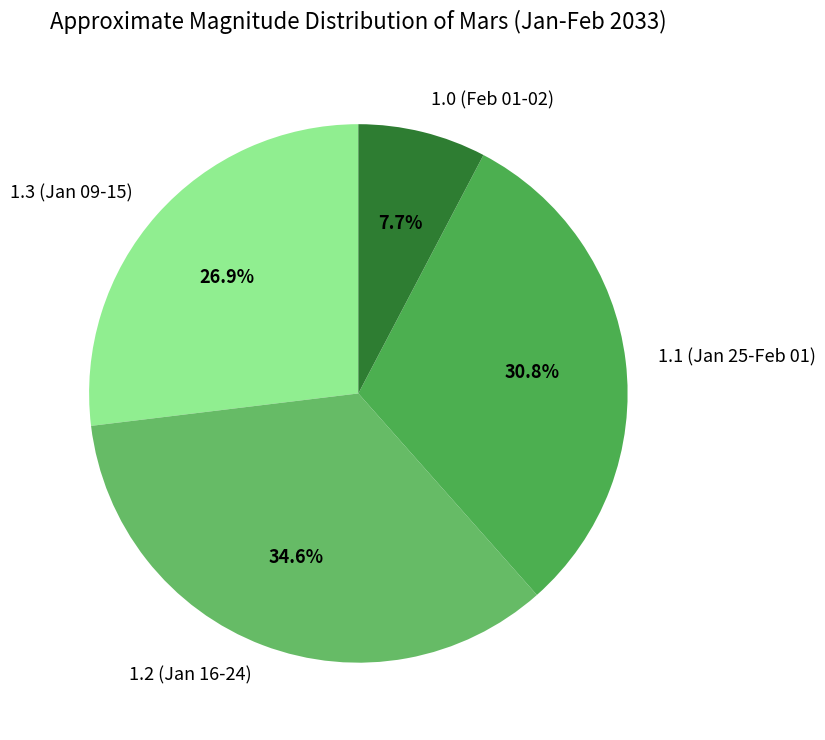

What portion of the pie excludes 1.2 (Jan 16-24)?

65.4%